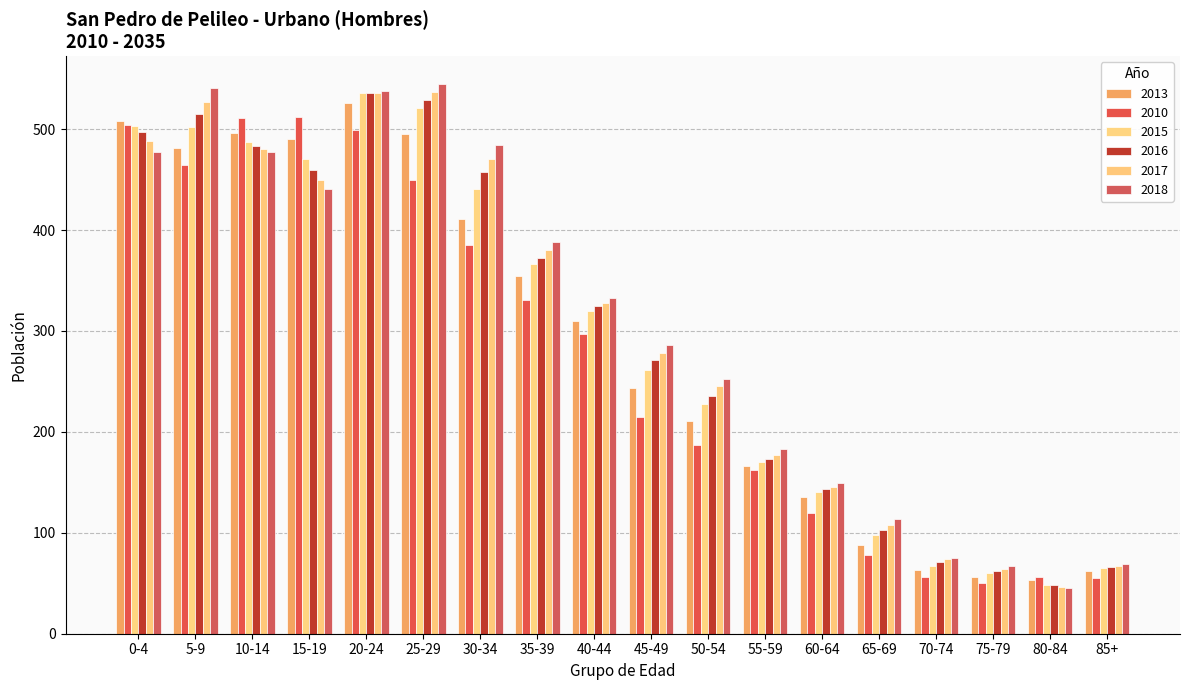

Reading left to right, list all the values displayed in this chart.

2013: 508	481	496	490	526	495	411	354	310	243	211	166	135	88	63	56	53	62
2010: 504	464	511	512	499	450	385	331	297	215	187	162	120	78	56	50	56	55
2015: 503	502	487	470	536	521	441	366	320	261	228	170	140	98	67	60	48	65
2016: 497	515	483	459	536	529	457	372	325	271	236	173	143	103	71	62	48	66
2017: 488	527	480	450	536	537	470	380	328	278	245	177	145	108	74	64	46	67
2018: 477	541	477	441	538	545	484	388	333	286	252	183	149	114	75	67	45	69